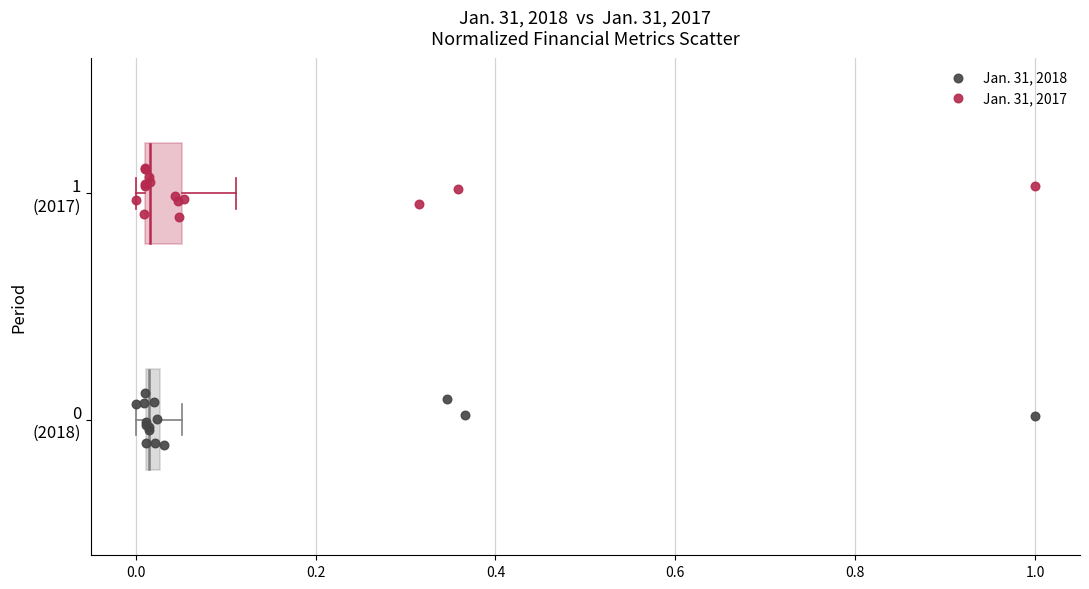

What are all the series names shown in the legend?

Jan. 31, 2018, Jan. 31, 2017